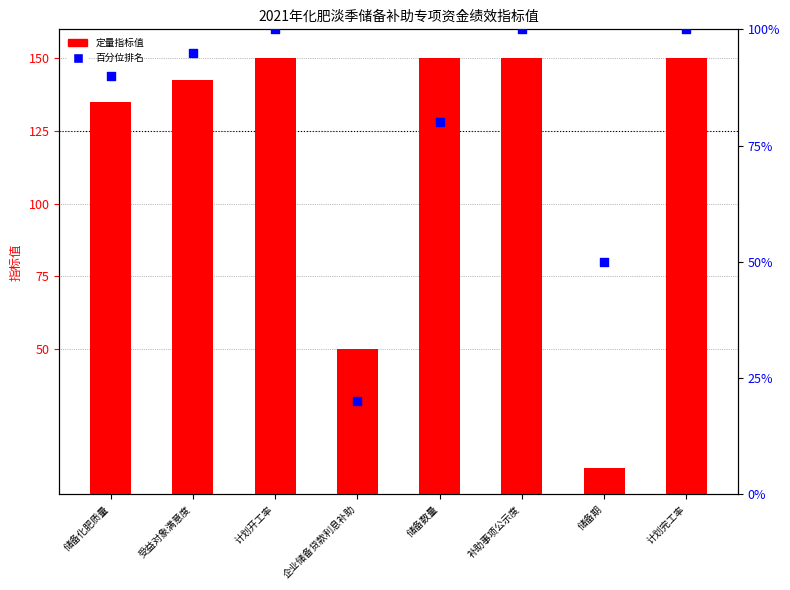

At which category is the sum across all series the highest?

计划开工率